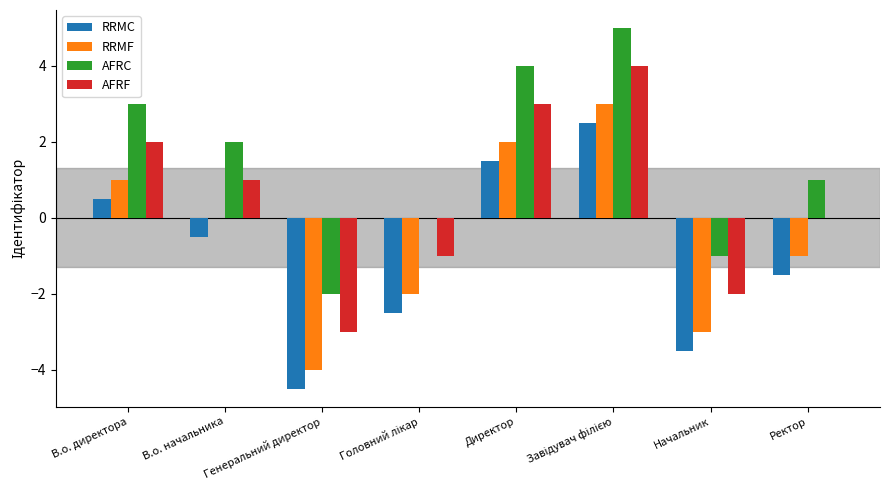

Count the RRMF values in the range -2 to 2.

5